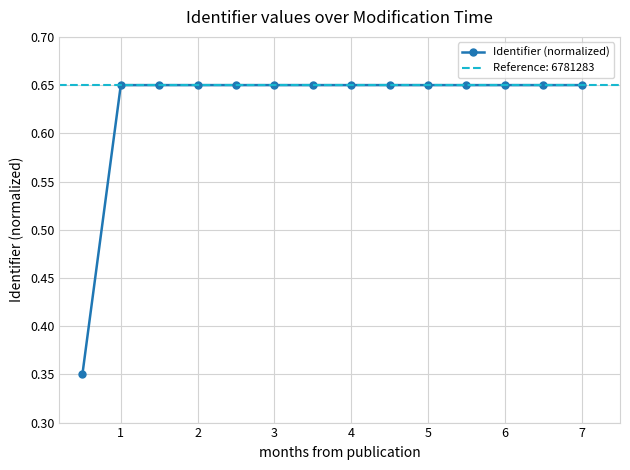

Count the Identifier (normalized) values in the range 0 to 1.

14